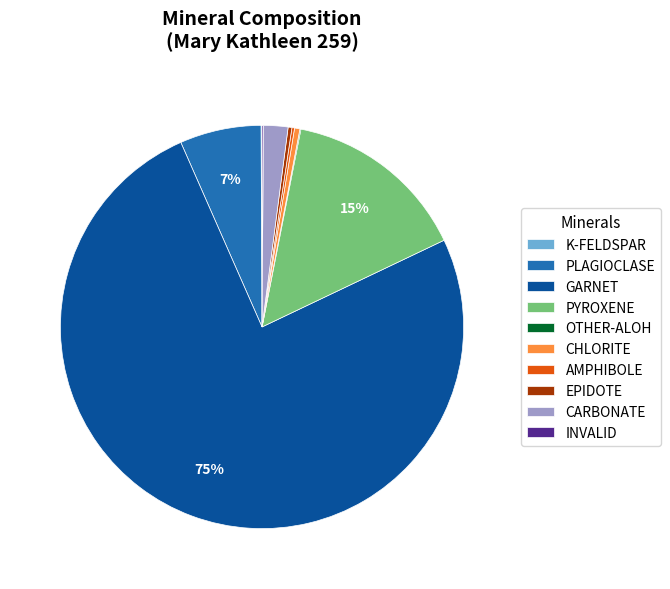

Which category has the biggest portion of the pie?

GARNET